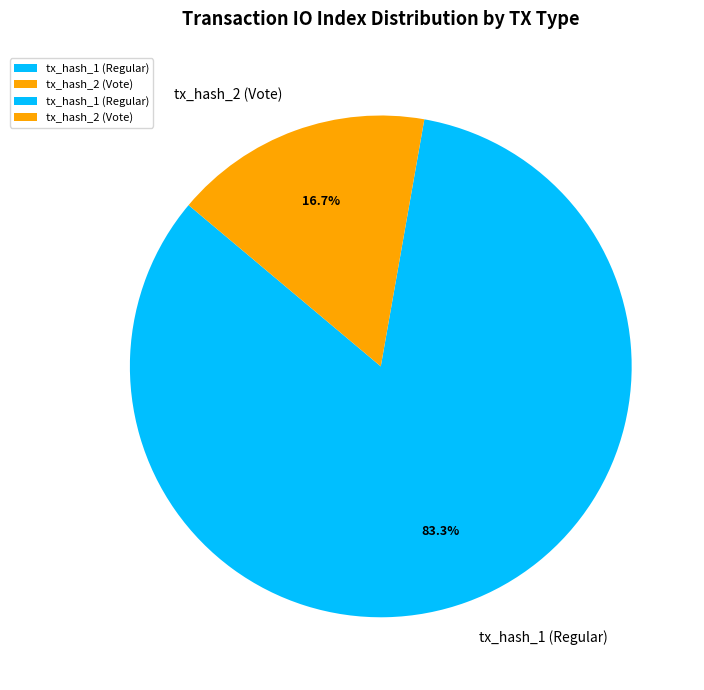

Rank the categories by value from highest to lowest.

tx_hash_1 (Regular), tx_hash_2 (Vote)